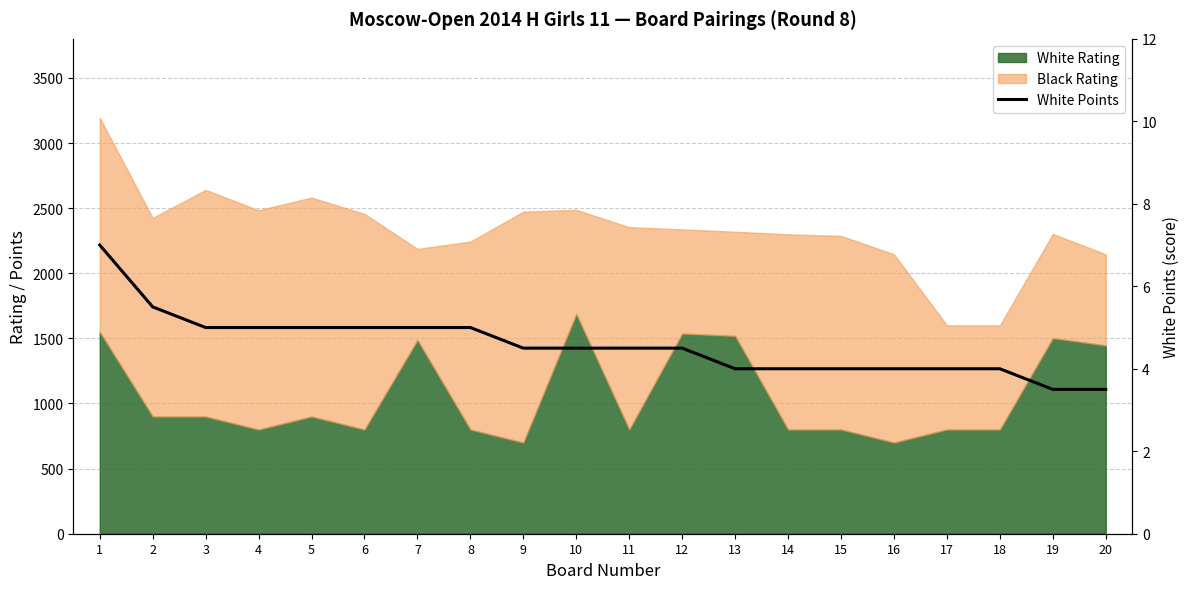

What is the difference between the maximum and minimum values?

3.5